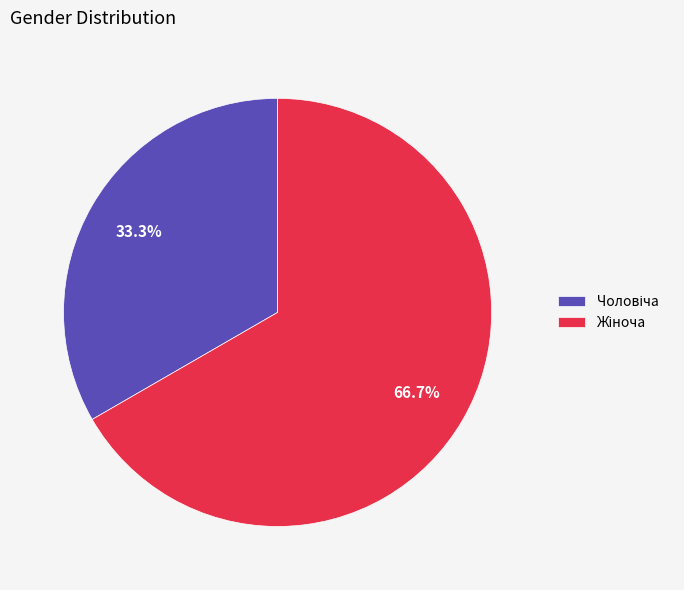

How many slices are in this pie chart?

2